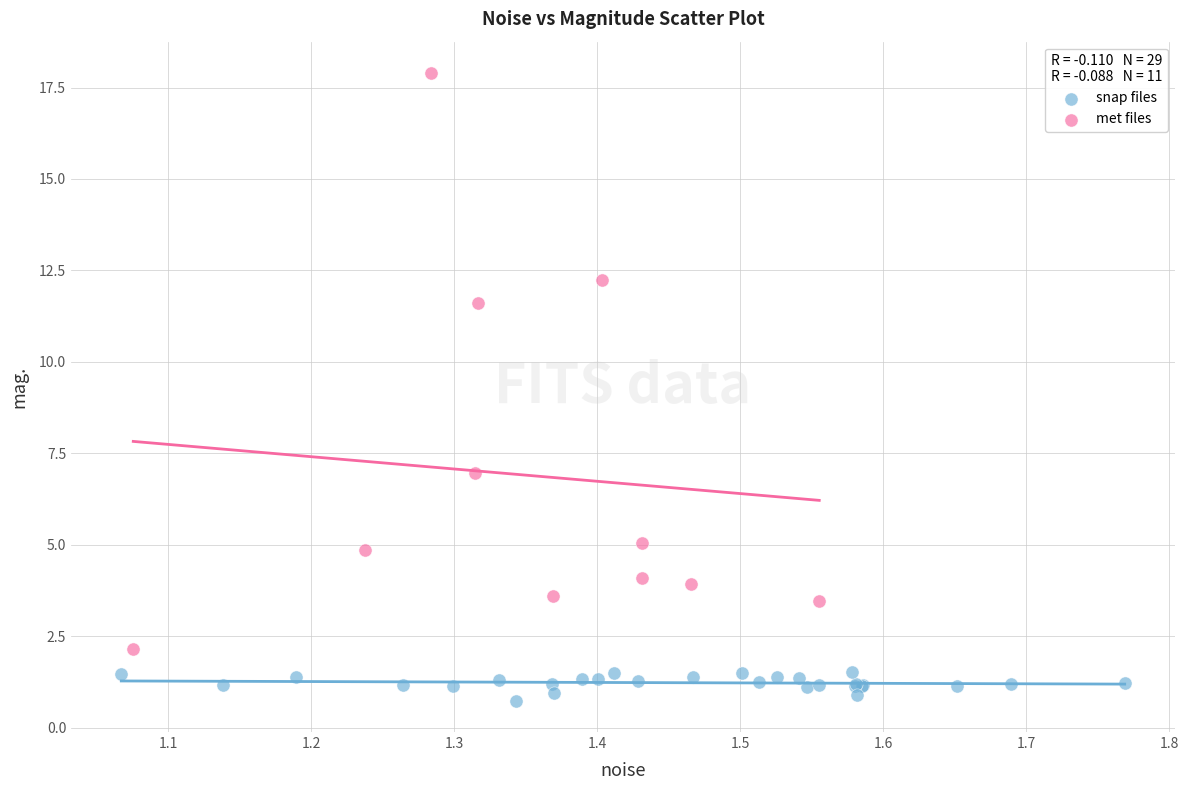

What are all the series names shown in the legend?

snap files, met files